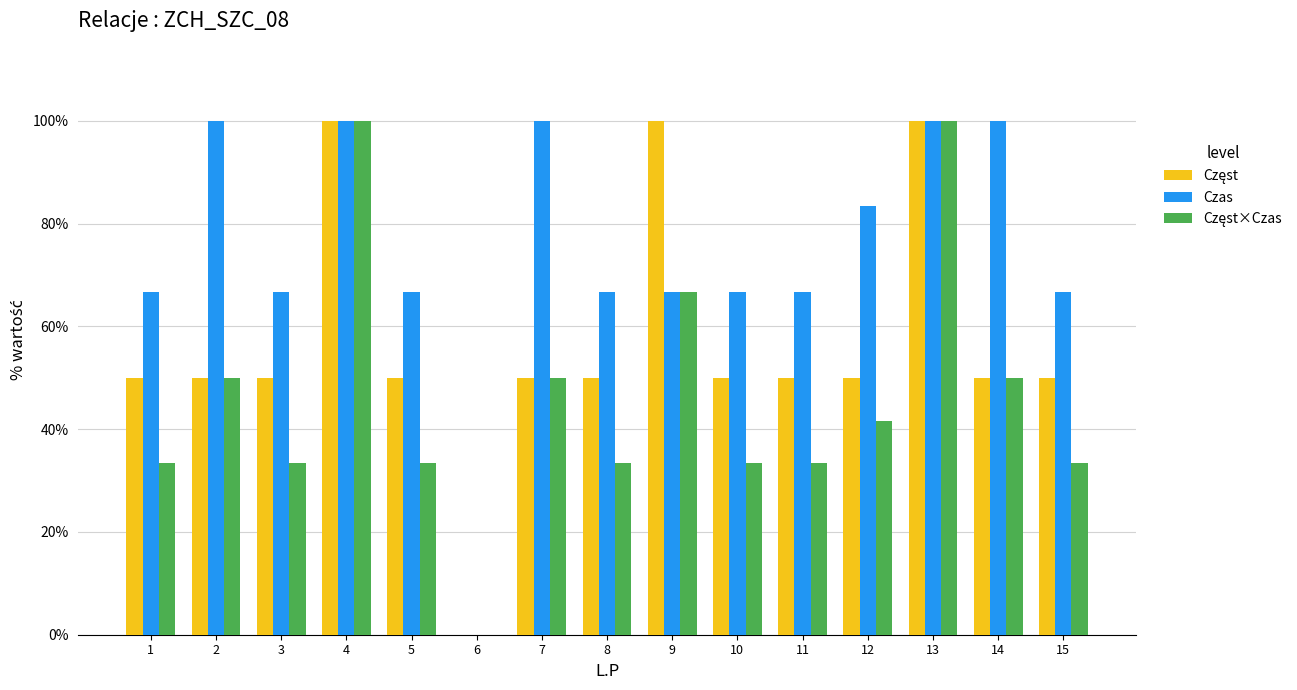

Which series has the largest total across all categories?

Czas